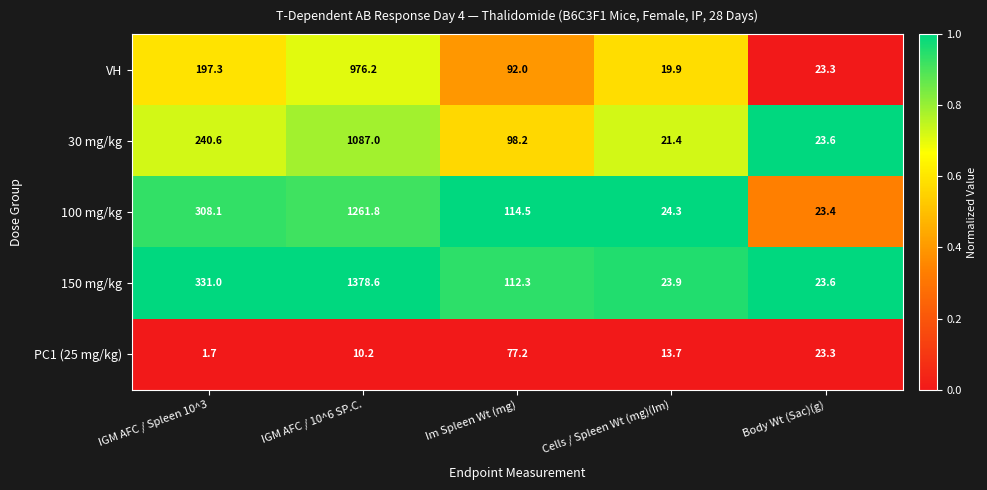

Rank the series by their maximum value, from lowest to highest.

PC1 (25 mg/kg), VH, 30 mg/kg, 100 mg/kg, 150 mg/kg